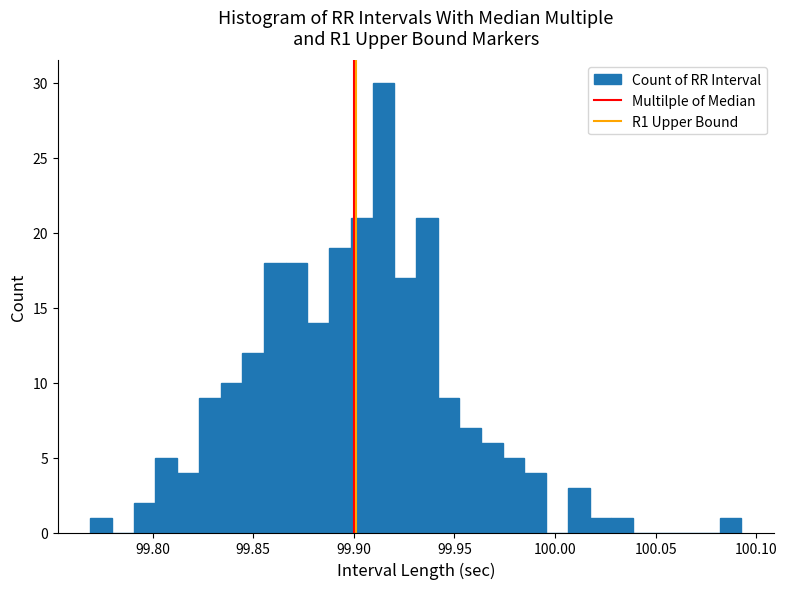

Around what value on the x-axis is the tallest bar? Give the approximate position of its centre, as read against the axis.

99.915